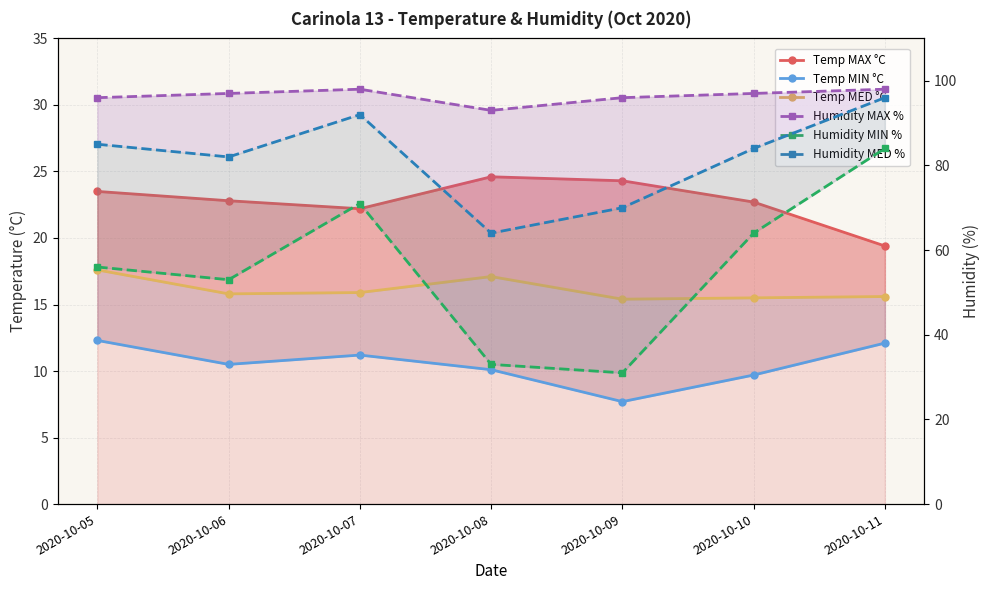

At which label is Humidity MAX % closest to 95?

2020-10-05